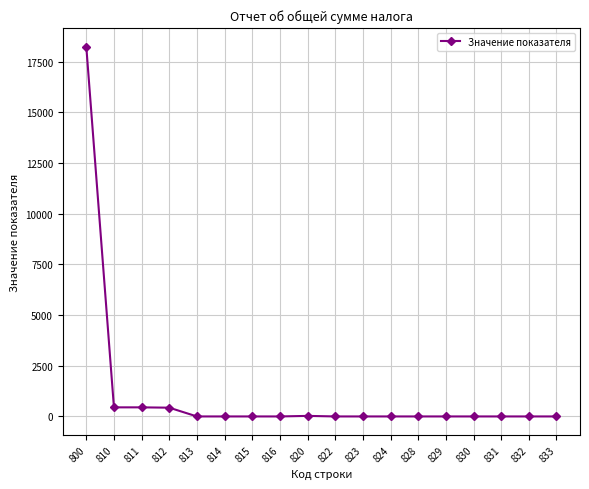

The chart shows a value of 7679 at 828. True or false?

False